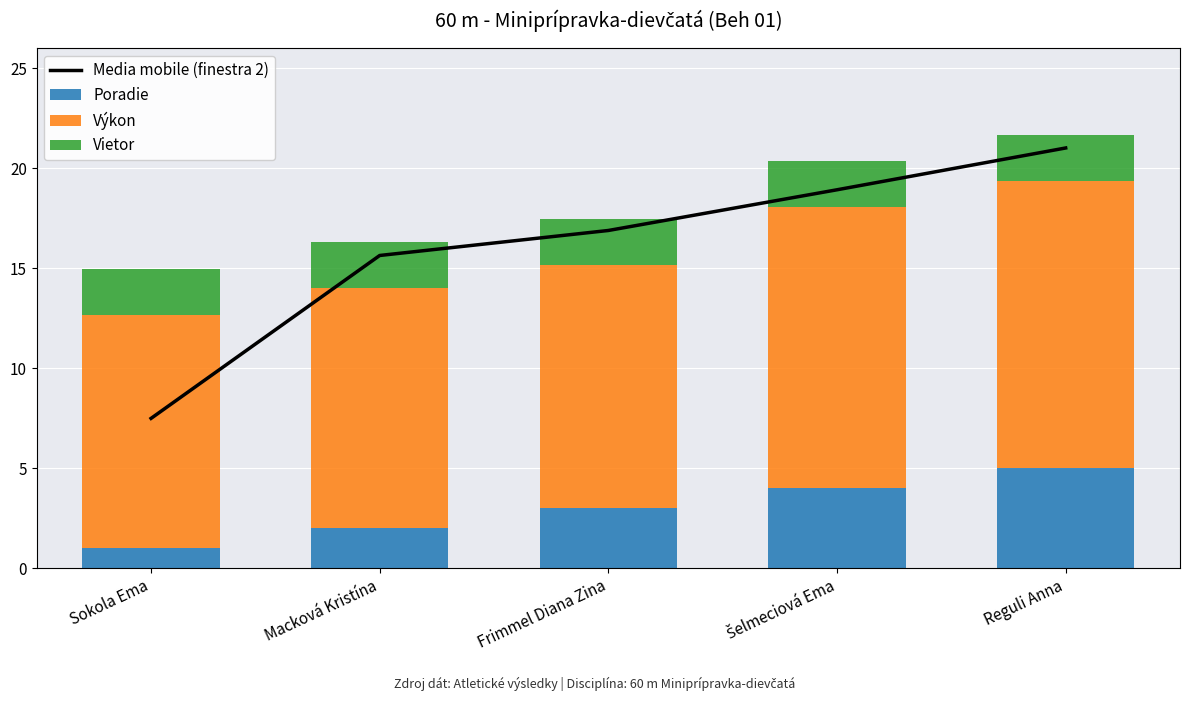

Reading right to left, transcribe all the data shown in this chart.

Media mobile (finestra 2): Reguli Anna=21.0	Šelmeciová Ema=18.9	Frimmel Diana Zina=16.9	Macková Kristína=15.6	Sokola Ema=7.5
Poradie: Reguli Anna=5.0	Šelmeciová Ema=4.0	Frimmel Diana Zina=3.0	Macková Kristína=2.0	Sokola Ema=1.0
Výkon: Reguli Anna=14.4	Šelmeciová Ema=14.1	Frimmel Diana Zina=12.2	Macková Kristína=12.0	Sokola Ema=11.7
Vietor: Reguli Anna=2.3	Šelmeciová Ema=2.3	Frimmel Diana Zina=2.3	Macková Kristína=2.3	Sokola Ema=2.3